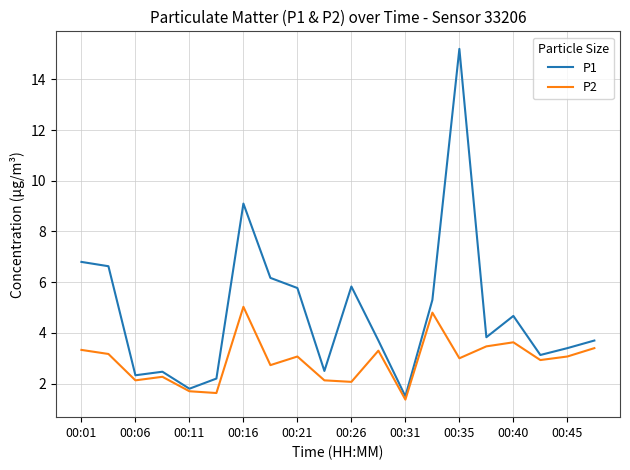

How many series are shown in this chart?

2